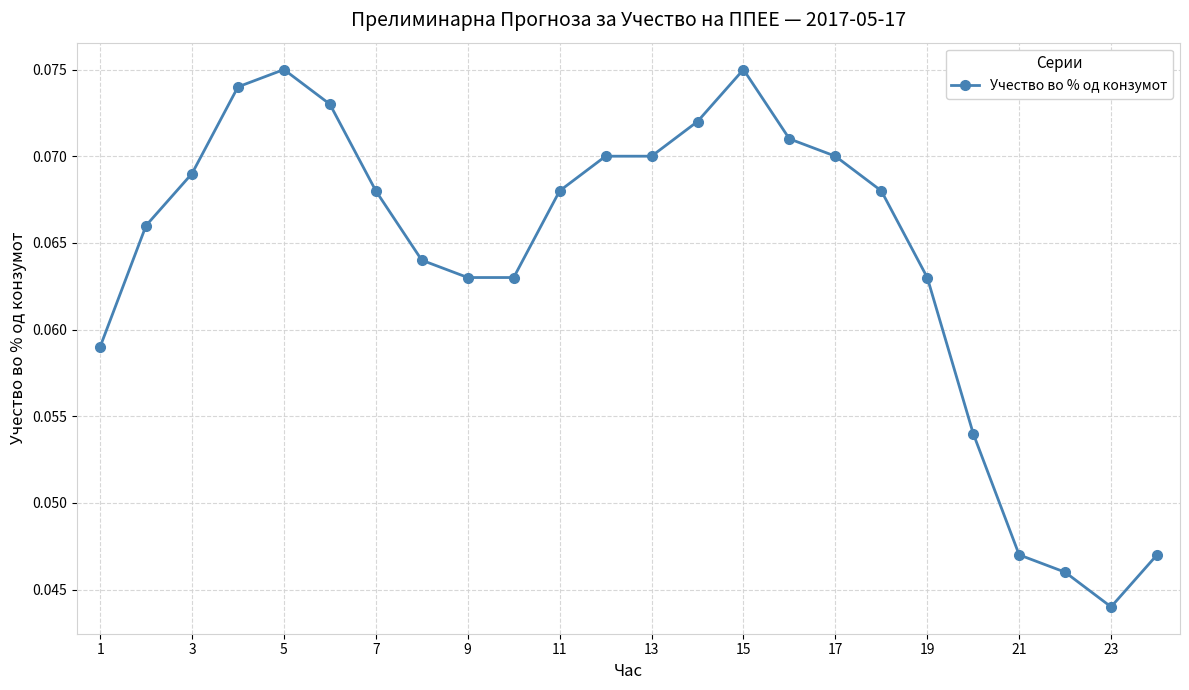

How many data points does each series have?

24